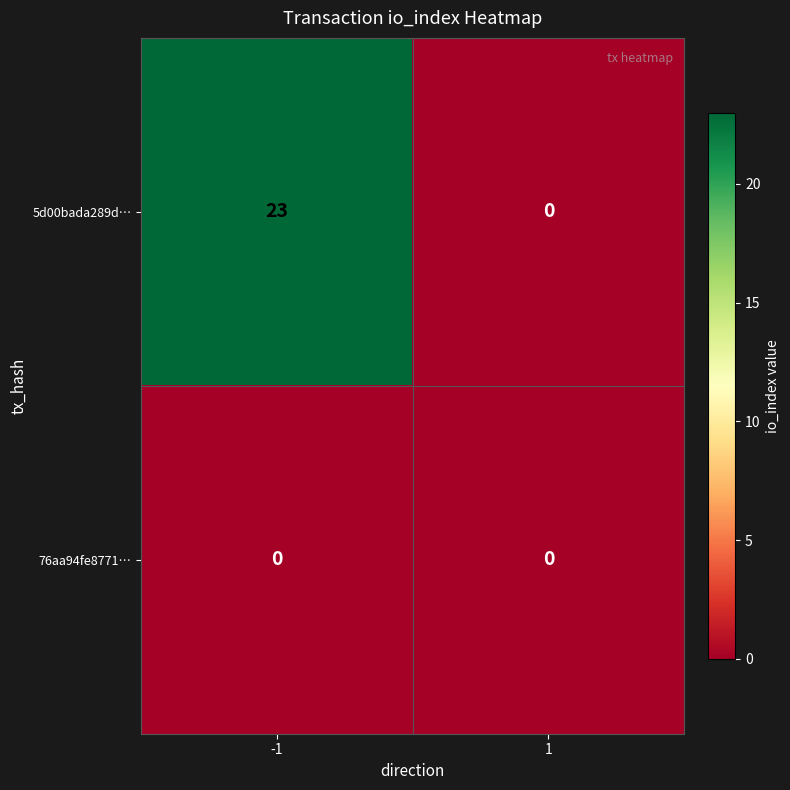

What is the greatest value displayed?

23